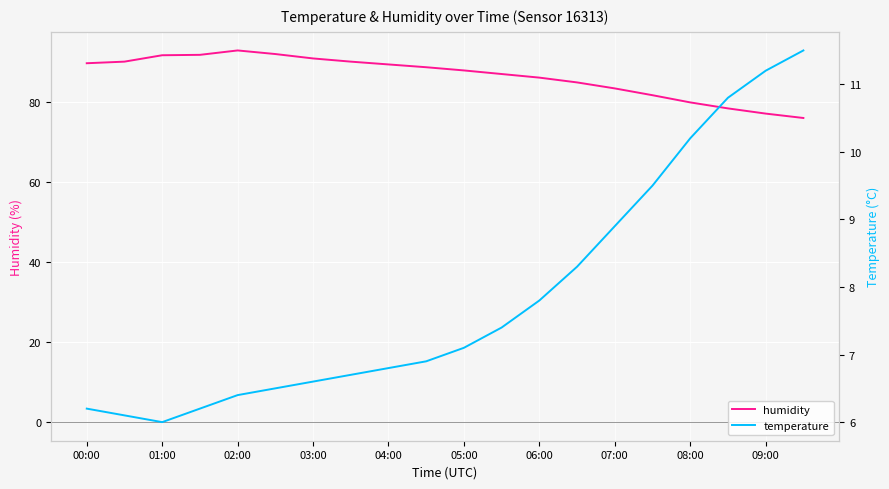

Reading left to right, what are all the values shown in this chart?

humidity: 89.8	90.2	91.8	91.9	93.0	92.1	91.0	90.2	89.5	88.8	88.0	87.1	86.2	85.0	83.5	81.8	80.0	78.5	77.2	76.1
temperature: 6.2	6.1	6.0	6.2	6.4	6.5	6.6	6.7	6.8	6.9	7.1	7.4	7.8	8.3	8.9	9.5	10.2	10.8	11.2	11.5